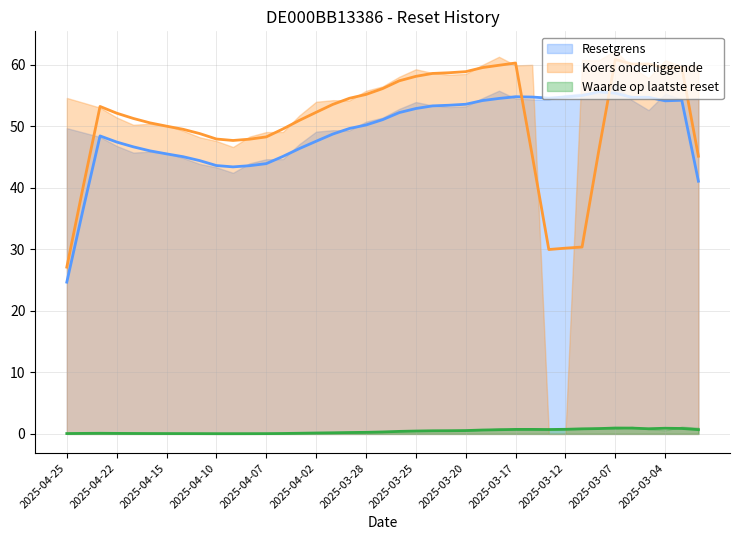

True or false: Koers onderliggende and Resetgrens intersect in this chart.

True